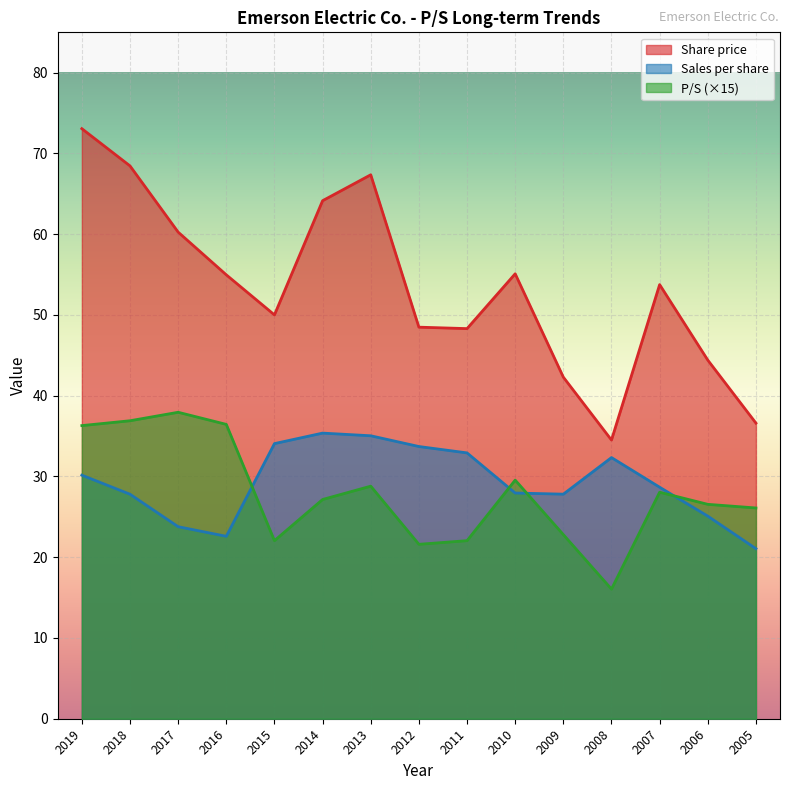

True or false: P/S and Share price cross at least once.

False